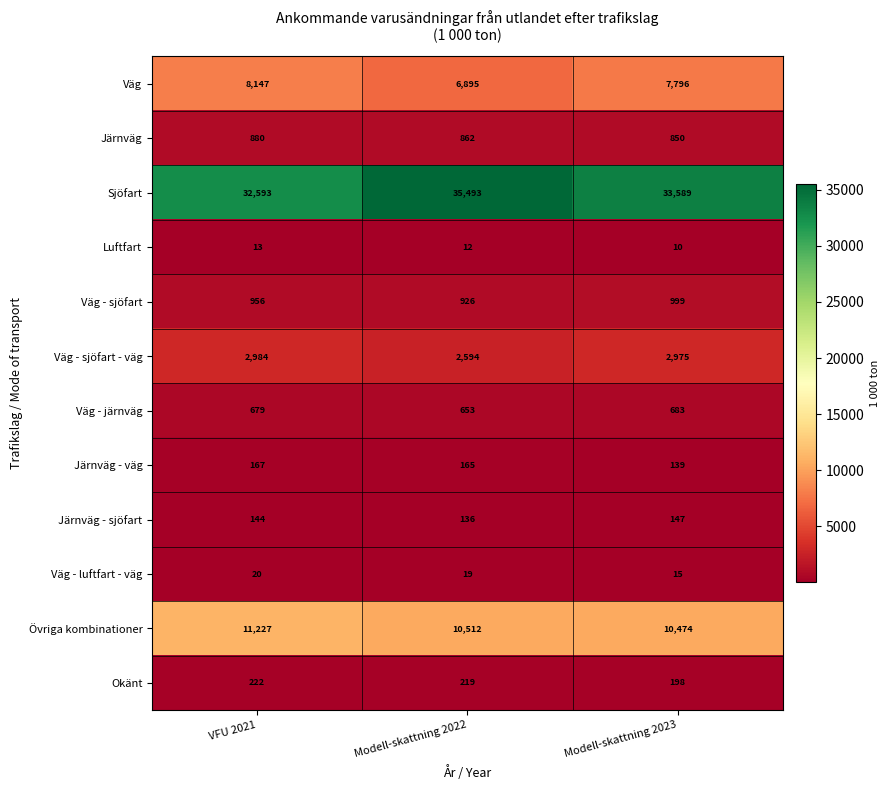

What value does the Väg - luftfart - väg series have at VFU 2021?

20